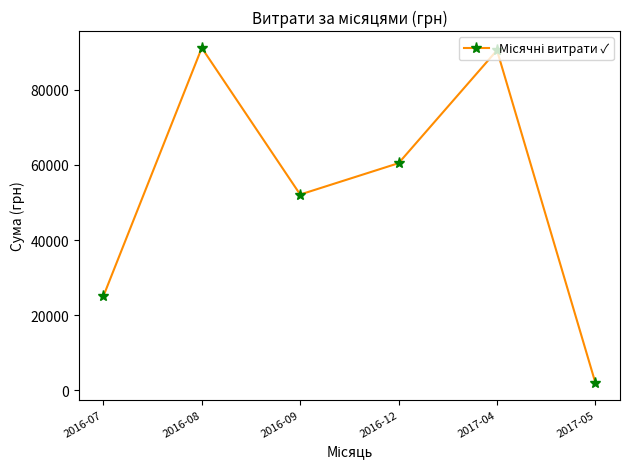

What is the approximate value at 2017-05?

2001.6